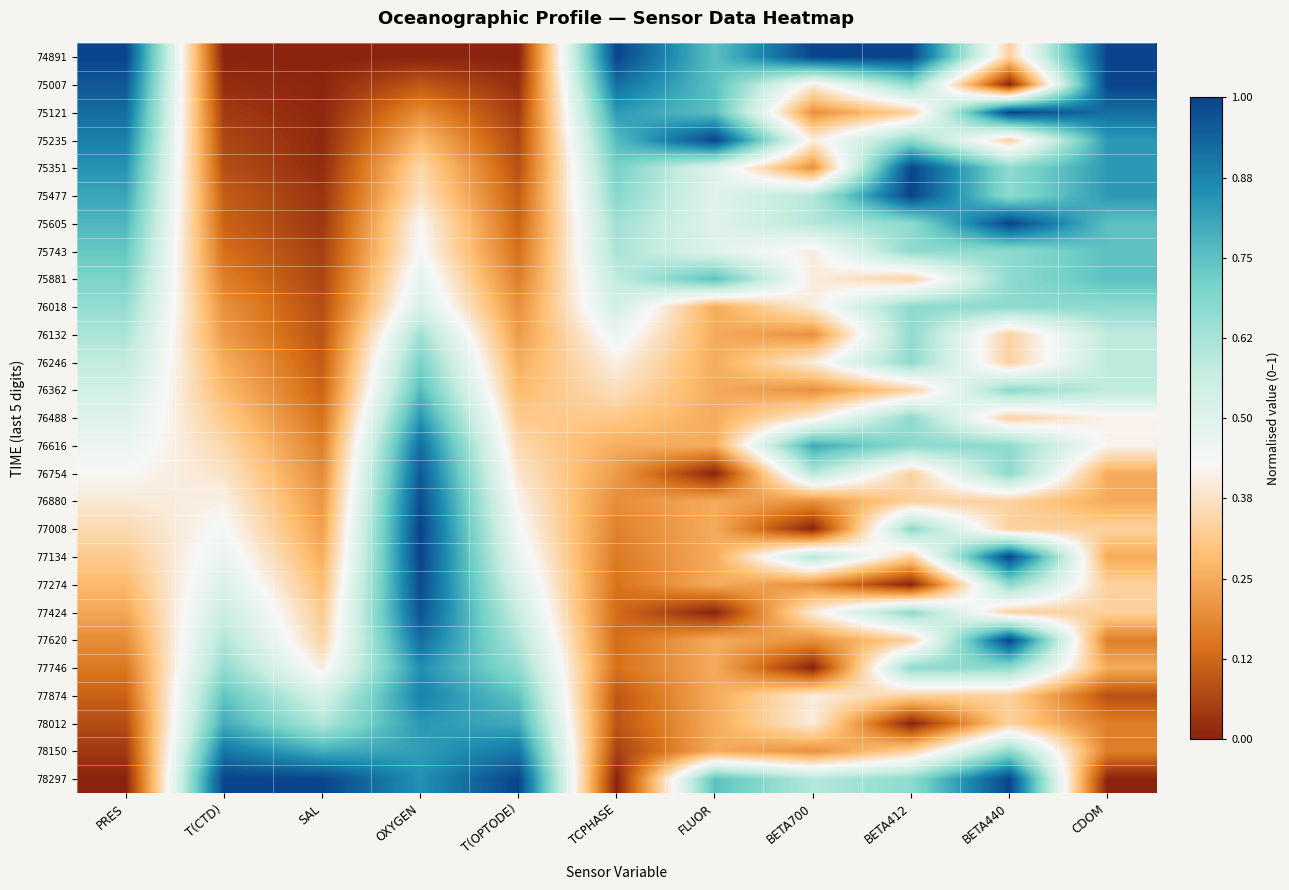

Reading left to right, transcribe all the data shown in this chart.

74891: PRES=1.0	T(CTD)=0.0	SAL=0.0	OXYGEN=0.0	T(OPTODE)=0.0	TCPHASE=1.0	FLUOR=0.7	BETA700=1.0	BETA412=1.0	BETA440=0.3	CDOM=1.0
75007: PRES=1.0	T(CTD)=0.0	SAL=0.0	OXYGEN=0.1	T(OPTODE)=0.0	TCPHASE=0.9	FLUOR=0.7	BETA700=0.4	BETA412=0.7	BETA440=0.0	CDOM=1.0
75121: PRES=0.9	T(CTD)=0.0	SAL=0.0	OXYGEN=0.2	T(OPTODE)=0.0	TCPHASE=0.8	FLUOR=0.7	BETA700=0.2	BETA412=0.3	BETA440=1.0	CDOM=0.9
75235: PRES=0.9	T(CTD)=0.1	SAL=0.0	OXYGEN=0.3	T(OPTODE)=0.1	TCPHASE=0.8	FLUOR=1.0	BETA700=0.4	BETA412=0.7	BETA440=0.3	CDOM=0.8
75351: PRES=0.8	T(CTD)=0.1	SAL=0.0	OXYGEN=0.3	T(OPTODE)=0.1	TCPHASE=0.7	FLUOR=0.5	BETA700=0.2	BETA412=1.0	BETA440=0.7	CDOM=0.8
75477: PRES=0.8	T(CTD)=0.1	SAL=0.0	OXYGEN=0.4	T(OPTODE)=0.1	TCPHASE=0.7	FLUOR=0.5	BETA700=0.6	BETA412=1.0	BETA440=0.7	CDOM=0.8
75605: PRES=0.8	T(CTD)=0.1	SAL=0.0	OXYGEN=0.4	T(OPTODE)=0.1	TCPHASE=0.6	FLUOR=0.5	BETA700=0.6	BETA412=0.7	BETA440=1.0	CDOM=0.7
75743: PRES=0.7	T(CTD)=0.1	SAL=0.1	OXYGEN=0.4	T(OPTODE)=0.1	TCPHASE=0.6	FLUOR=0.5	BETA700=0.4	BETA412=0.7	BETA440=0.7	CDOM=0.7
75881: PRES=0.7	T(CTD)=0.2	SAL=0.1	OXYGEN=0.5	T(OPTODE)=0.2	TCPHASE=0.6	FLUOR=0.7	BETA700=0.4	BETA412=0.3	BETA440=0.7	CDOM=0.7
76018: PRES=0.7	T(CTD)=0.2	SAL=0.1	OXYGEN=0.5	T(OPTODE)=0.2	TCPHASE=0.5	FLUOR=0.2	BETA700=0.4	BETA412=0.7	BETA440=0.7	CDOM=0.7
76132: PRES=0.6	T(CTD)=0.2	SAL=0.1	OXYGEN=0.6	T(OPTODE)=0.2	TCPHASE=0.5	FLUOR=0.2	BETA700=0.2	BETA412=0.7	BETA440=0.3	CDOM=0.6
76246: PRES=0.6	T(CTD)=0.3	SAL=0.1	OXYGEN=0.7	T(OPTODE)=0.3	TCPHASE=0.4	FLUOR=0.2	BETA700=0.4	BETA412=0.7	BETA440=0.3	CDOM=0.6
76362: PRES=0.5	T(CTD)=0.3	SAL=0.1	OXYGEN=0.8	T(OPTODE)=0.3	TCPHASE=0.4	FLUOR=0.2	BETA700=0.2	BETA412=0.3	BETA440=0.7	CDOM=0.6
76488: PRES=0.5	T(CTD)=0.3	SAL=0.1	OXYGEN=0.8	T(OPTODE)=0.3	TCPHASE=0.3	FLUOR=0.2	BETA700=0.4	BETA412=0.7	BETA440=0.3	CDOM=0.4
76616: PRES=0.5	T(CTD)=0.3	SAL=0.2	OXYGEN=0.9	T(OPTODE)=0.4	TCPHASE=0.3	FLUOR=0.2	BETA700=0.8	BETA412=0.7	BETA440=0.7	CDOM=0.4
76754: PRES=0.4	T(CTD)=0.4	SAL=0.2	OXYGEN=1.0	T(OPTODE)=0.4	TCPHASE=0.2	FLUOR=0.0	BETA700=0.6	BETA412=0.3	BETA440=0.7	CDOM=0.2
76880: PRES=0.4	T(CTD)=0.4	SAL=0.2	OXYGEN=1.0	T(OPTODE)=0.4	TCPHASE=0.2	FLUOR=0.2	BETA700=0.2	BETA412=0.3	BETA440=0.3	CDOM=0.2
77008: PRES=0.4	T(CTD)=0.4	SAL=0.2	OXYGEN=1.0	T(OPTODE)=0.4	TCPHASE=0.2	FLUOR=0.2	BETA700=0.0	BETA412=0.7	BETA440=0.3	CDOM=0.3
77134: PRES=0.3	T(CTD)=0.5	SAL=0.3	OXYGEN=1.0	T(OPTODE)=0.5	TCPHASE=0.2	FLUOR=0.2	BETA700=0.6	BETA412=0.3	BETA440=1.0	CDOM=0.2
77274: PRES=0.3	T(CTD)=0.5	SAL=0.3	OXYGEN=1.0	T(OPTODE)=0.5	TCPHASE=0.1	FLUOR=0.2	BETA700=0.2	BETA412=0.0	BETA440=0.7	CDOM=0.3
77424: PRES=0.2	T(CTD)=0.6	SAL=0.3	OXYGEN=1.0	T(OPTODE)=0.6	TCPHASE=0.1	FLUOR=0.0	BETA700=0.4	BETA412=0.7	BETA440=0.3	CDOM=0.3
77620: PRES=0.2	T(CTD)=0.6	SAL=0.3	OXYGEN=0.9	T(OPTODE)=0.6	TCPHASE=0.1	FLUOR=0.2	BETA700=0.2	BETA412=0.3	BETA440=1.0	CDOM=0.2
77746: PRES=0.2	T(CTD)=0.7	SAL=0.4	OXYGEN=0.9	T(OPTODE)=0.7	TCPHASE=0.1	FLUOR=0.2	BETA700=0.0	BETA412=0.7	BETA440=0.7	CDOM=0.2
77874: PRES=0.1	T(CTD)=0.7	SAL=0.5	OXYGEN=0.9	T(OPTODE)=0.7	TCPHASE=0.1	FLUOR=0.2	BETA700=0.4	BETA412=0.3	BETA440=0.3	CDOM=0.1
78012: PRES=0.1	T(CTD)=0.8	SAL=0.6	OXYGEN=0.8	T(OPTODE)=0.8	TCPHASE=0.1	FLUOR=0.2	BETA700=0.4	BETA412=0.0	BETA440=0.3	CDOM=0.2
78150: PRES=0.0	T(CTD)=0.9	SAL=0.8	OXYGEN=0.8	T(OPTODE)=0.9	TCPHASE=0.1	FLUOR=0.2	BETA700=0.2	BETA412=0.3	BETA440=0.7	CDOM=0.2
78297: PRES=0.0	T(CTD)=1.0	SAL=1.0	OXYGEN=0.8	T(OPTODE)=1.0	TCPHASE=0.0	FLUOR=0.7	BETA700=0.6	BETA412=0.7	BETA440=1.0	CDOM=0.0